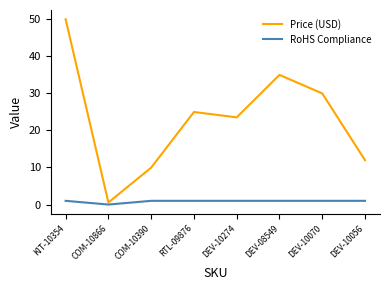

What is the average value of the RoHS Compliance series?

0.9